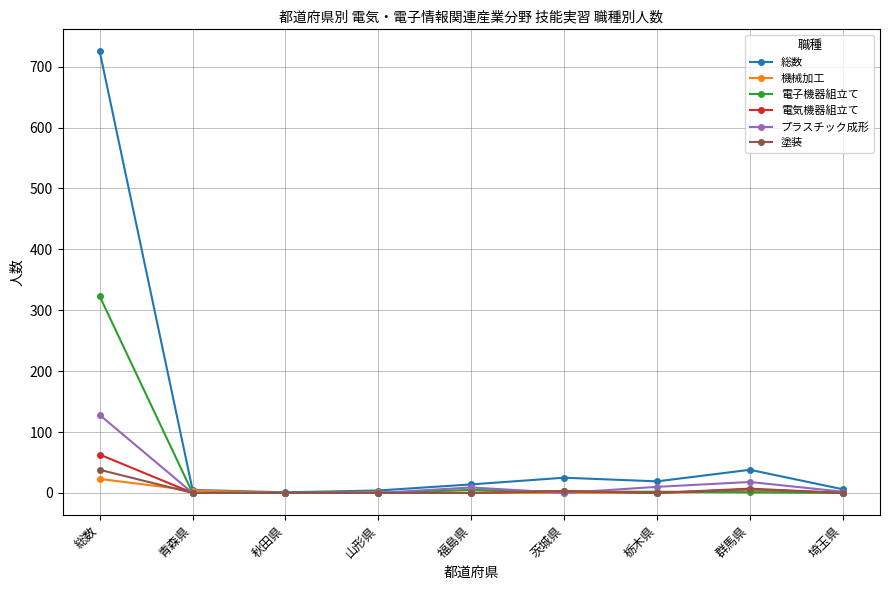

What are all the series names shown in the legend?

総数, 機械加工, 電子機器組立て, 電気機器組立て, プラスチック成形, 塗装